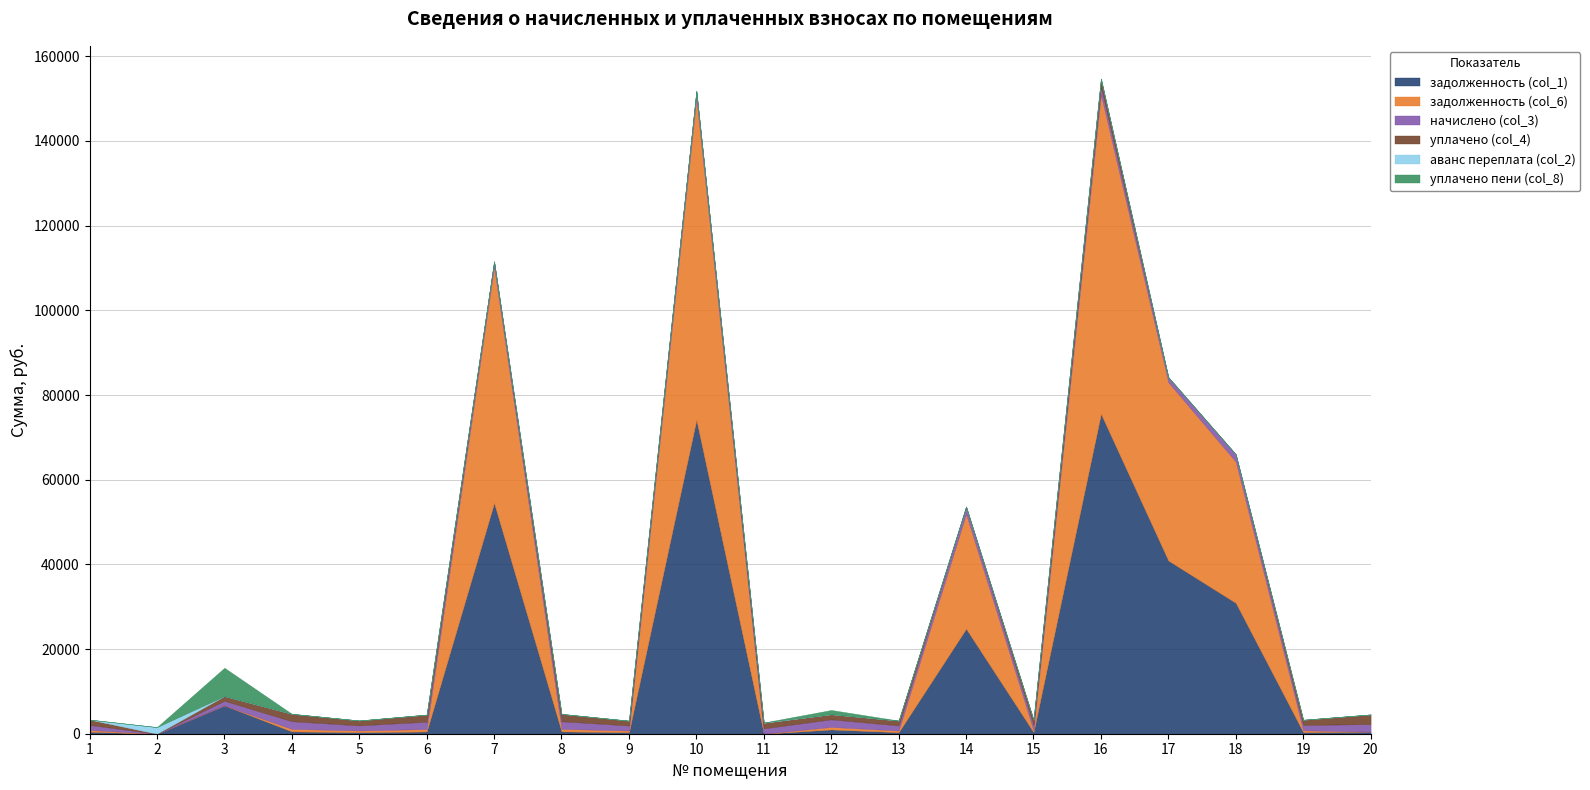

True or false: аванс переплата (col_2) and начислено (col_3) cross at least once.

True